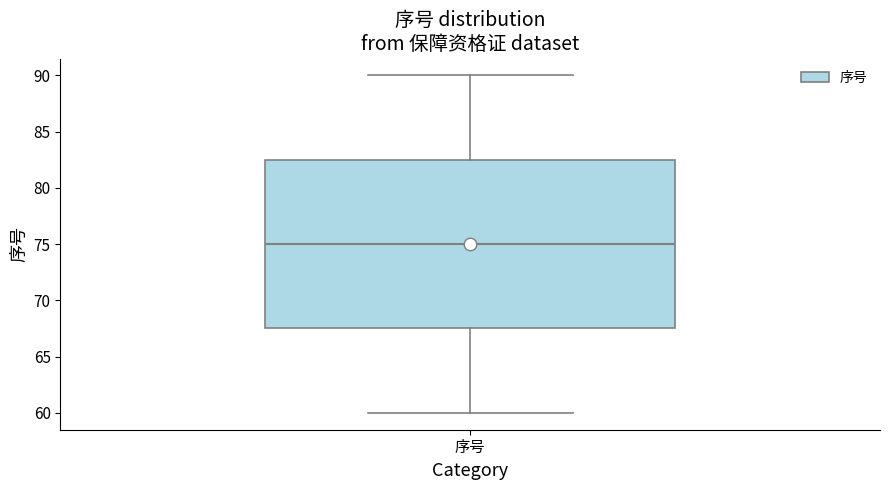

Transcribe this box plot: give where the median line is, the range the box spans, and where the two whiskers end, as read against the y-axis. The values are not printed on the chart, so give them approximately, as read against the axis.

median 75.0, box 67.5 to 82.5, whiskers 60.0 to 90.0